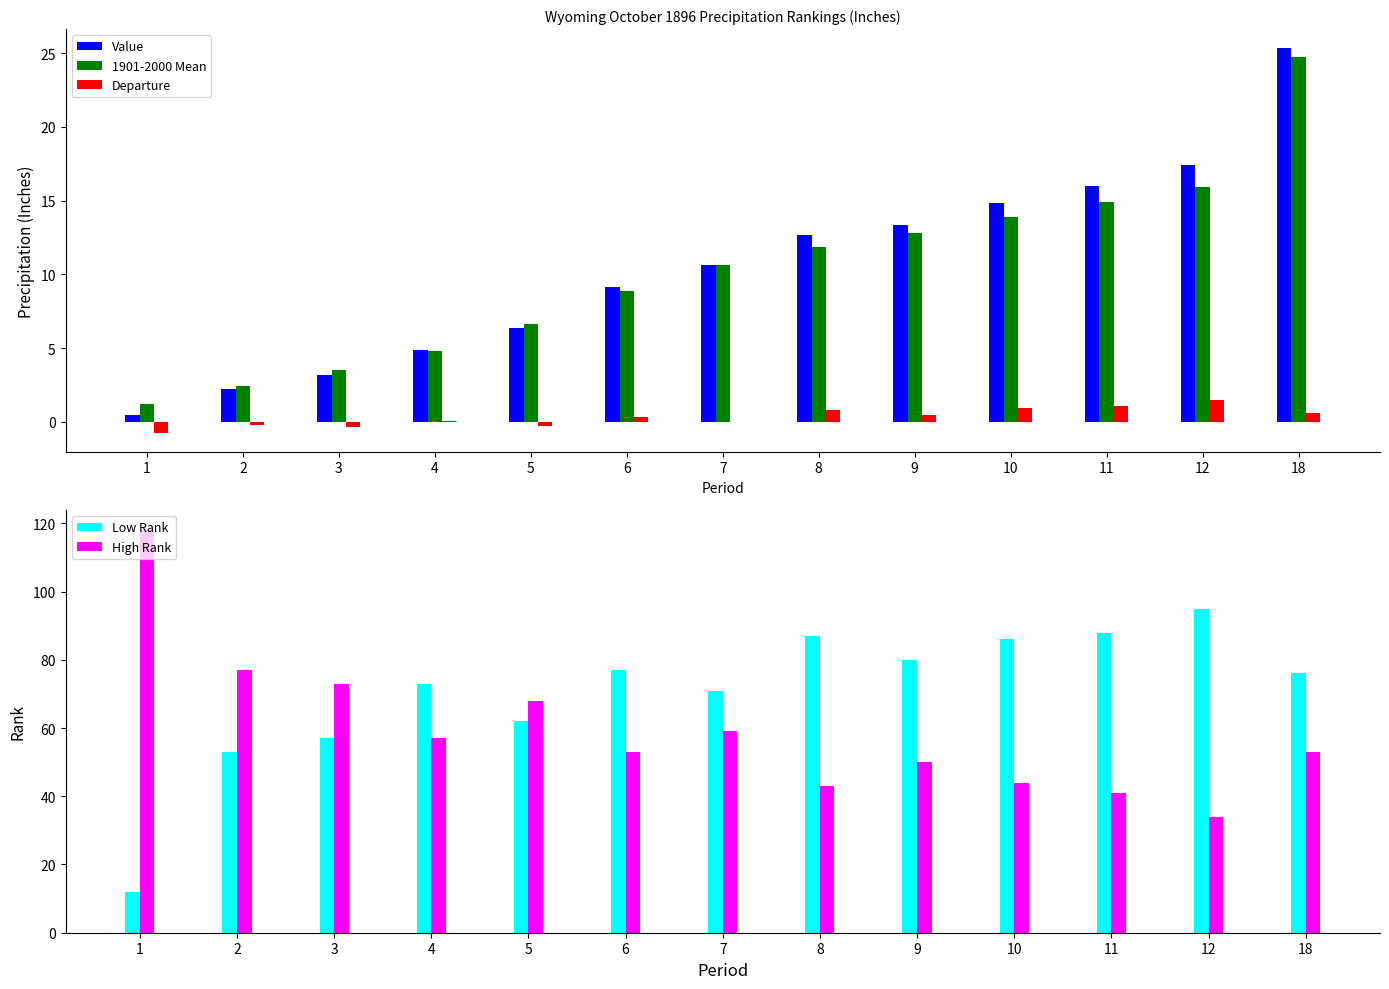

How many groups of bars are there?

13